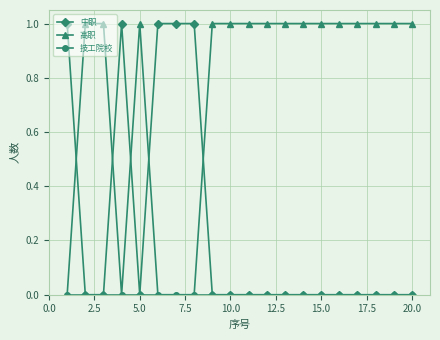

Which series has the largest total across all categories?

高职